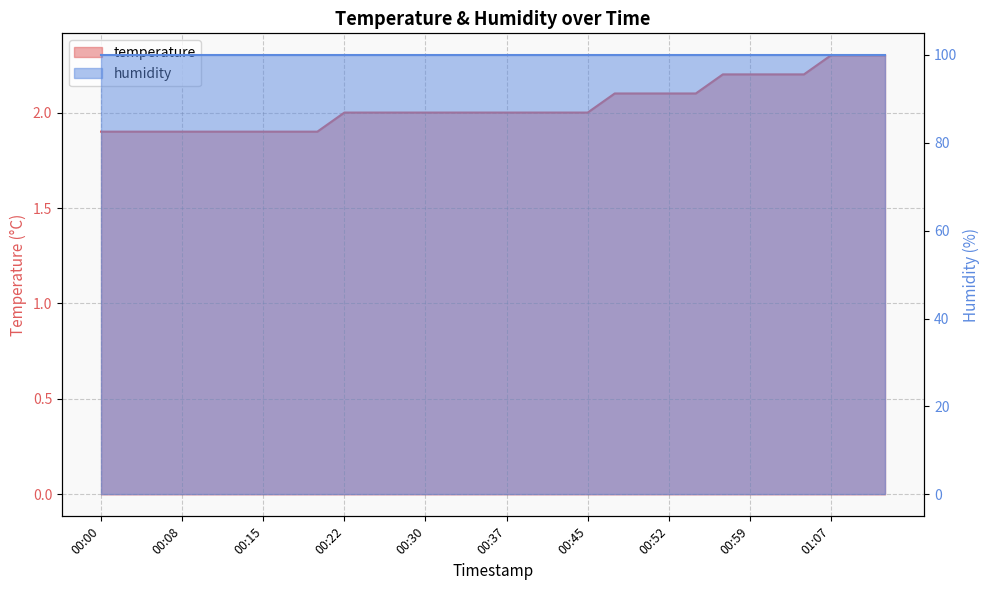

What is the average value?

2.0